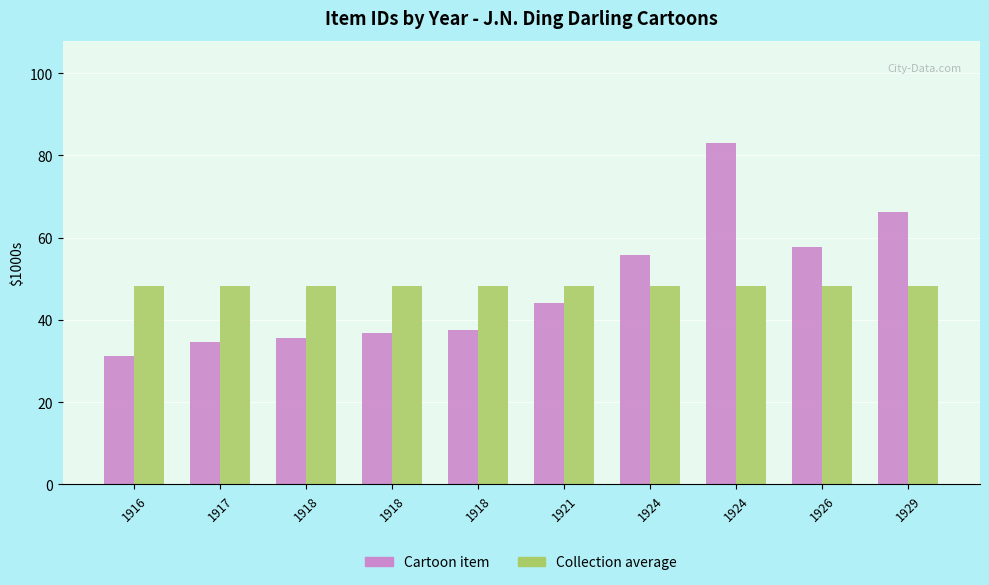

Which has a higher value, 1916 or 1924?

1924